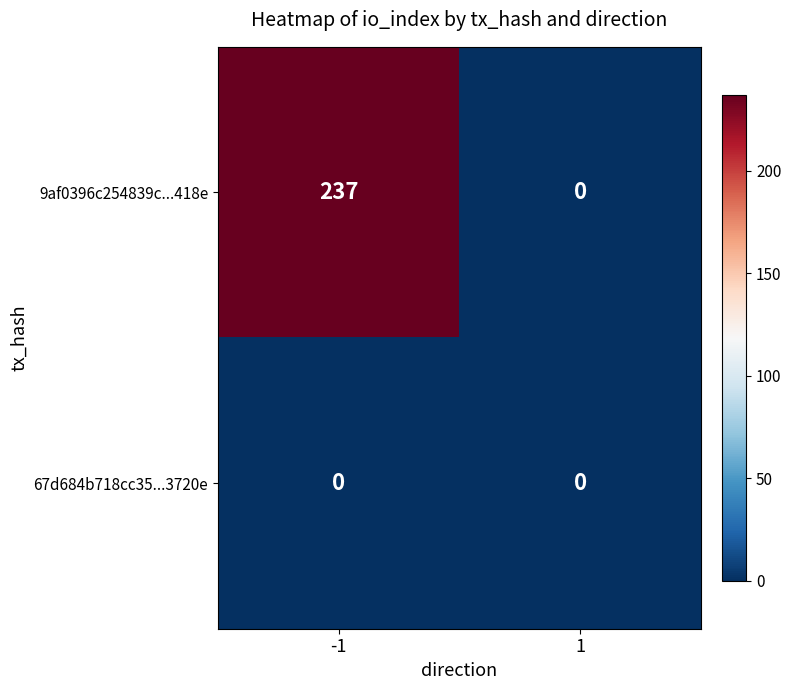

Which series has the largest total across all categories?

9af0396c254839c...418e